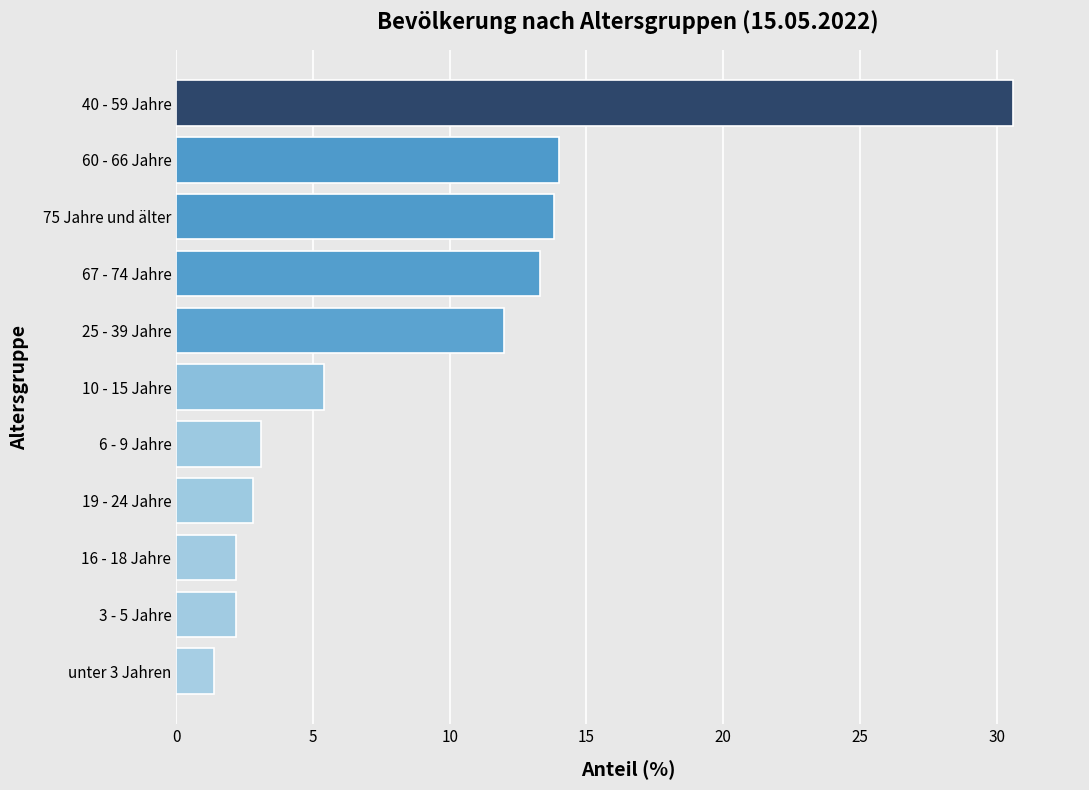

What is the difference between the second highest and second lowest values?

11.8